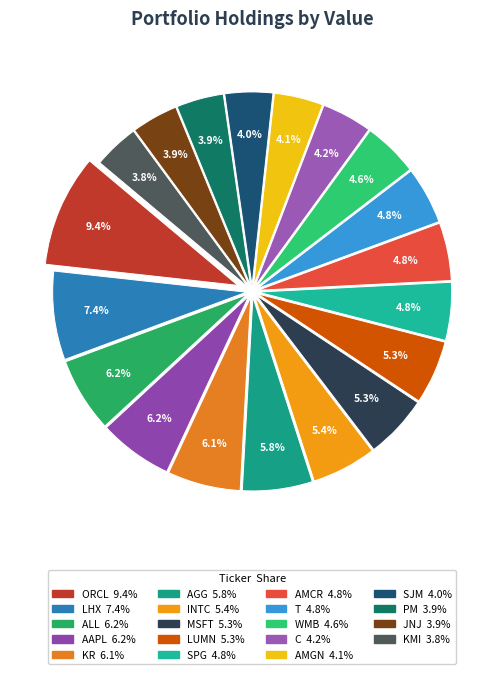

The KR slice represents 6% of the pie. True or false?

True